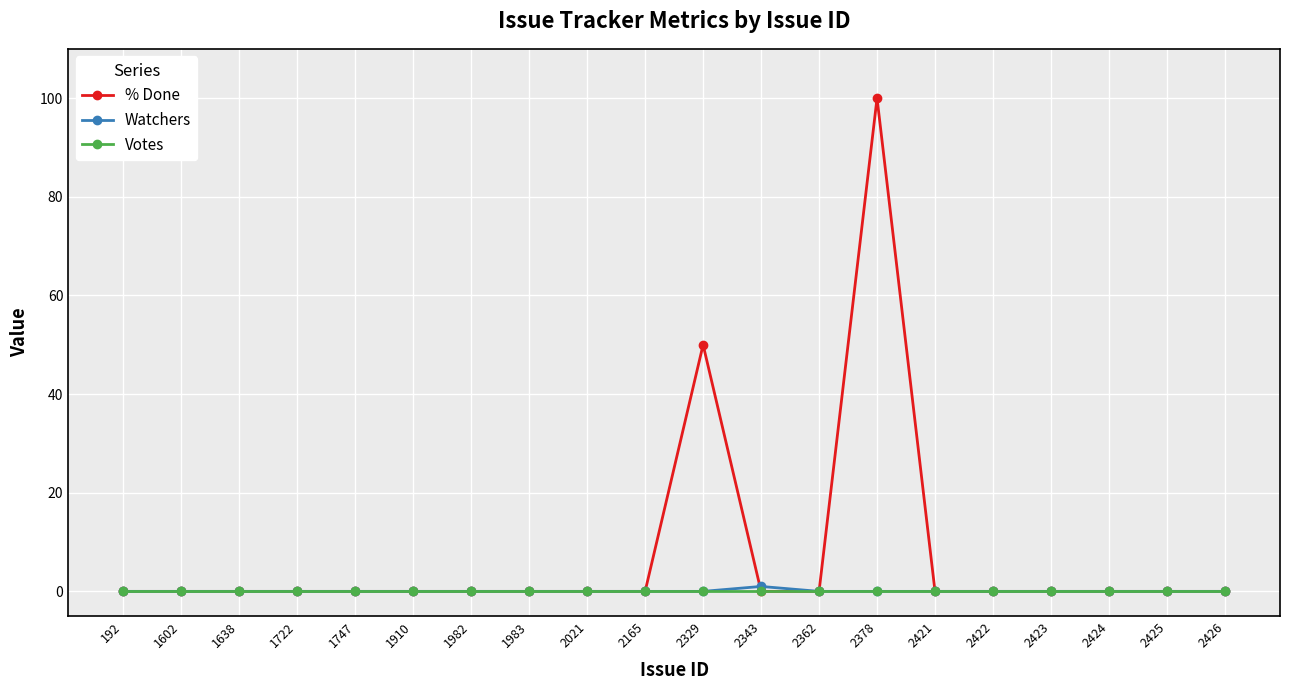

Rank the series by their maximum value, from lowest to highest.

Votes, Watchers, % Done